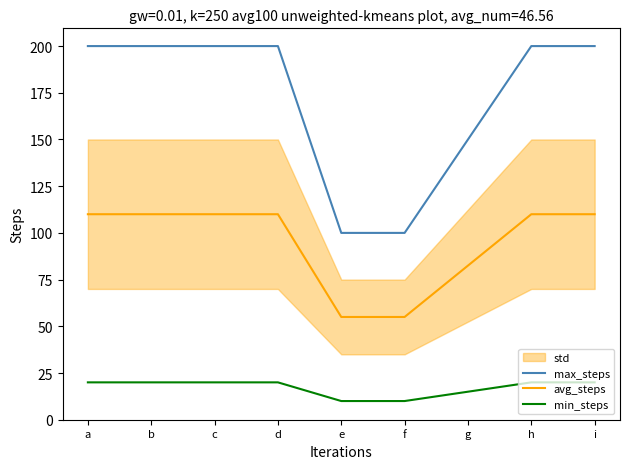

Which has a higher value, b or g?

b